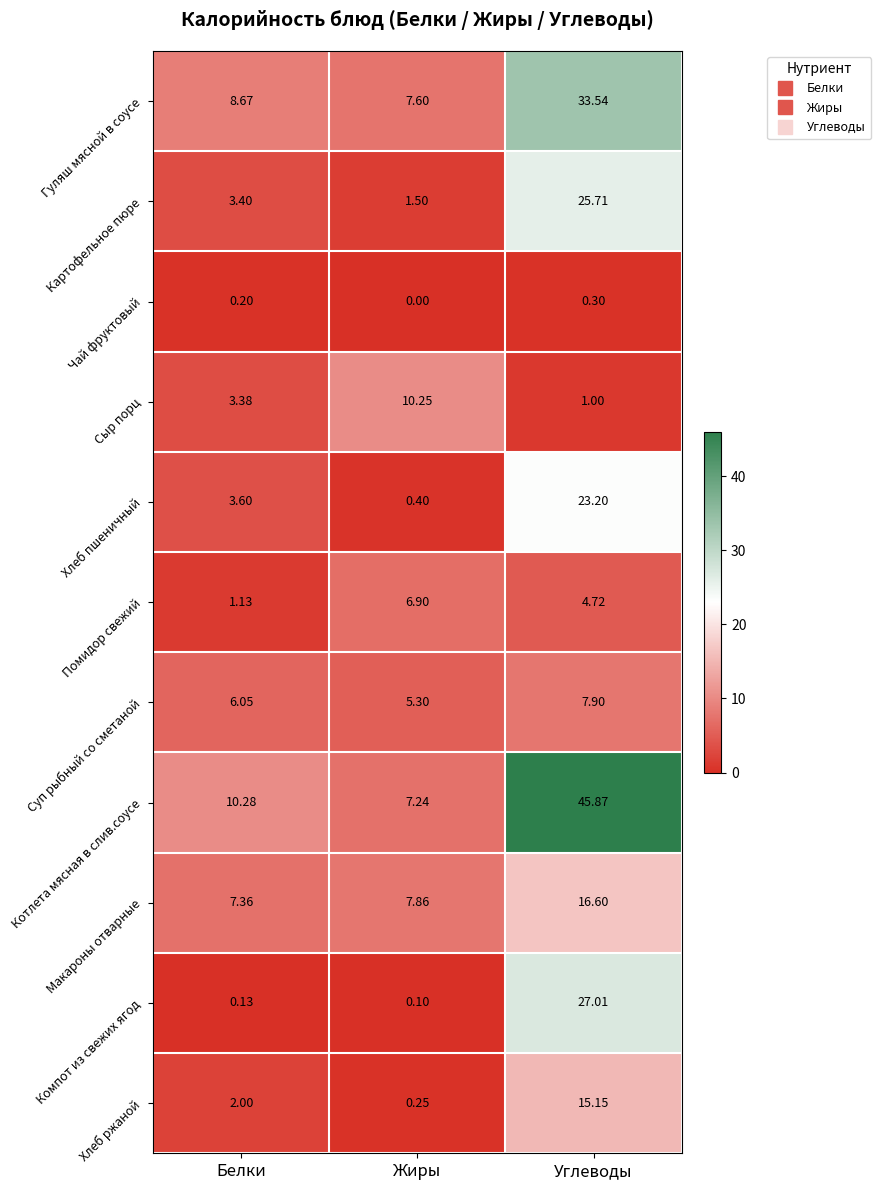

Which category has the highest value across all series?

Углеводы